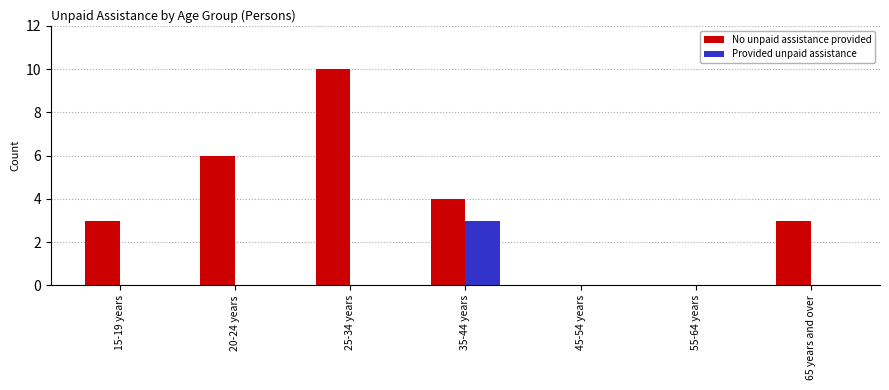

Are the bars horizontal?

No